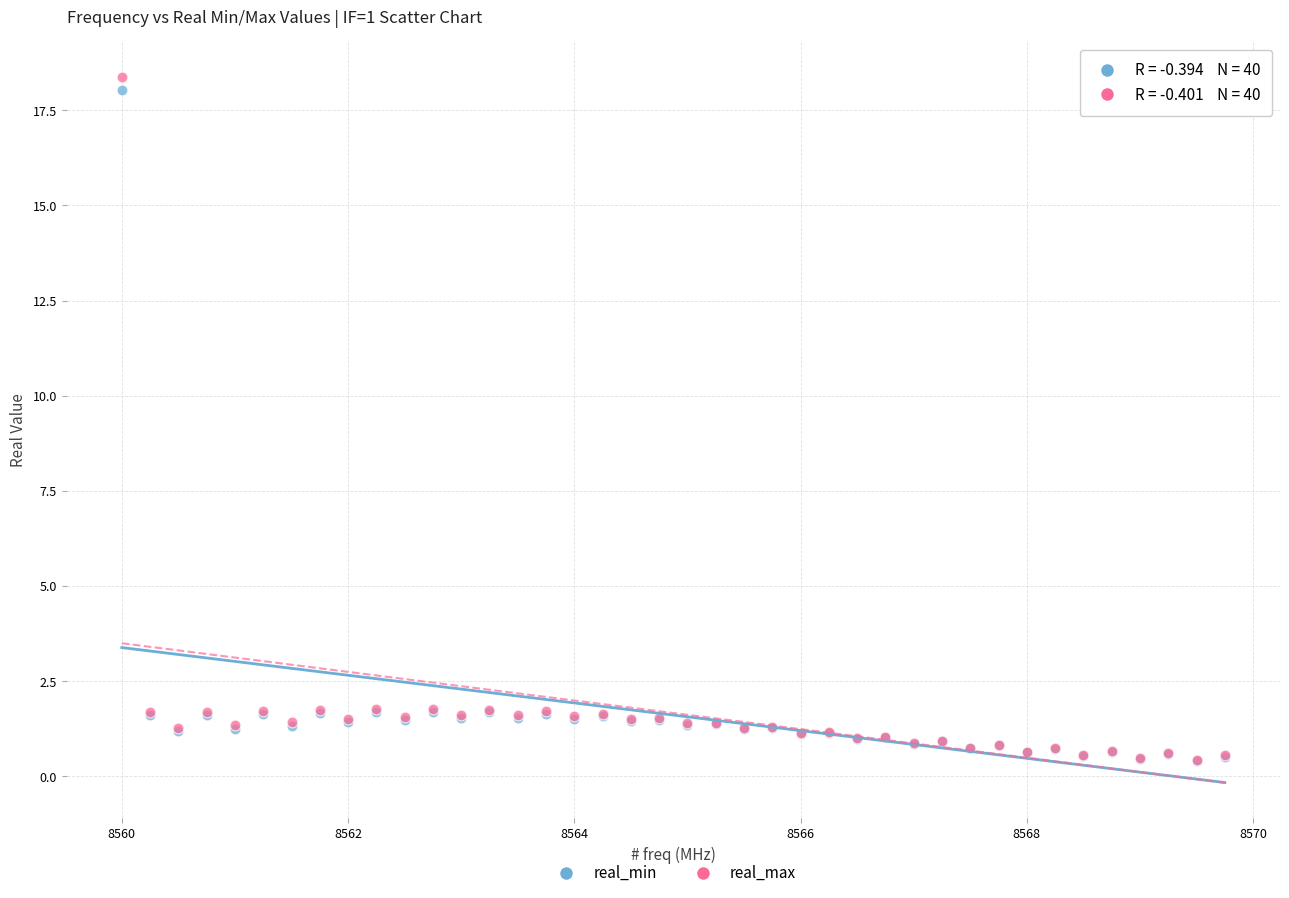

What are all the series names shown in the legend?

real_min, real_max